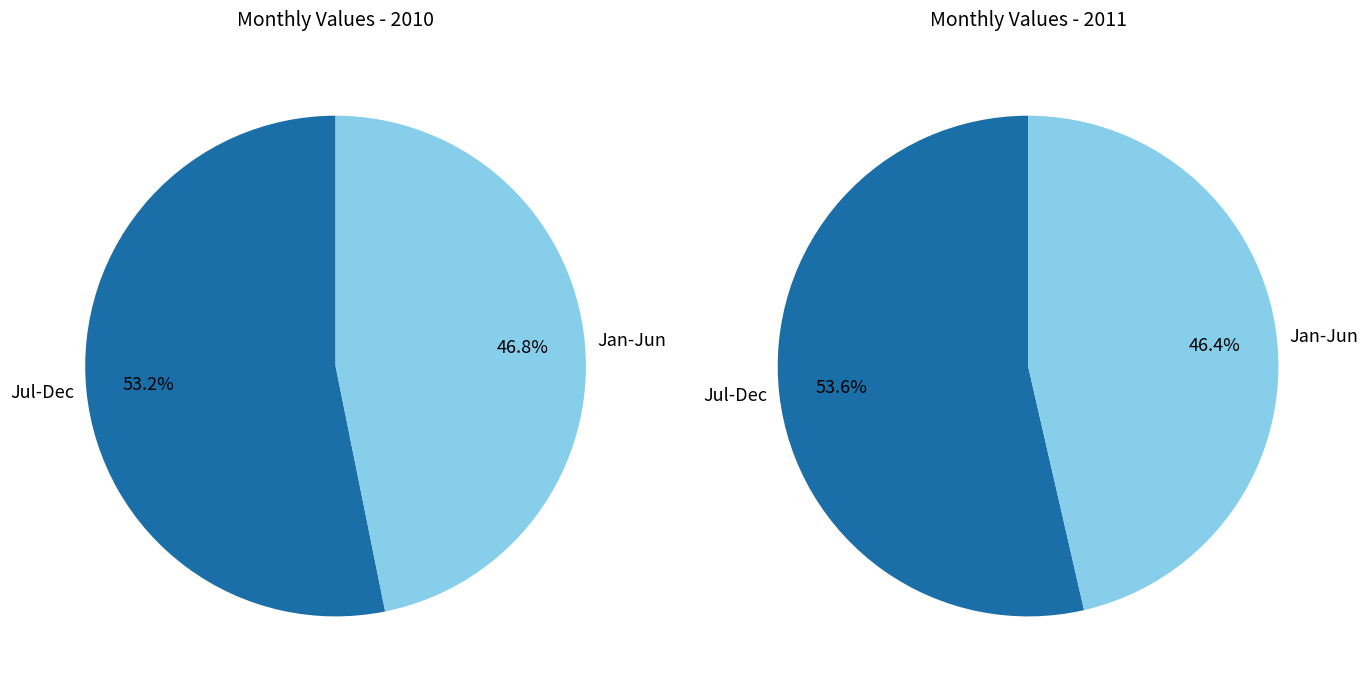

The May slice represents 12% of the pie. True or false?

False